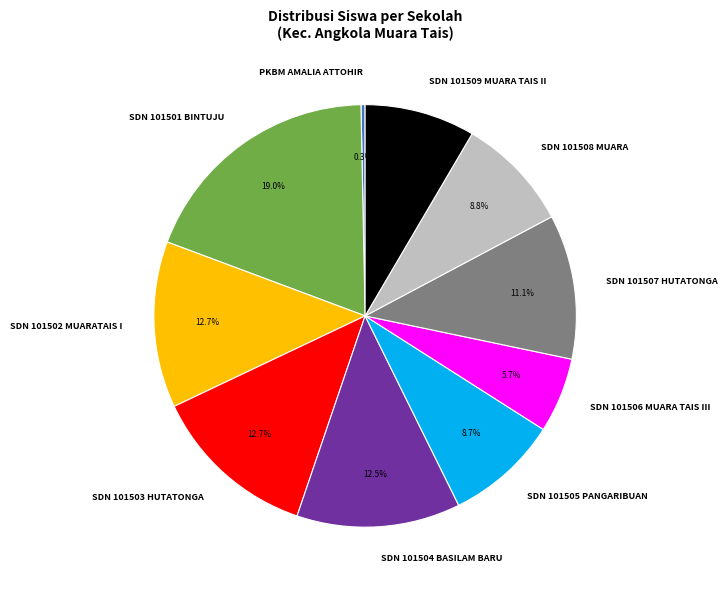

Does SDN 101508 MUARA account for over 50% of the chart?

No